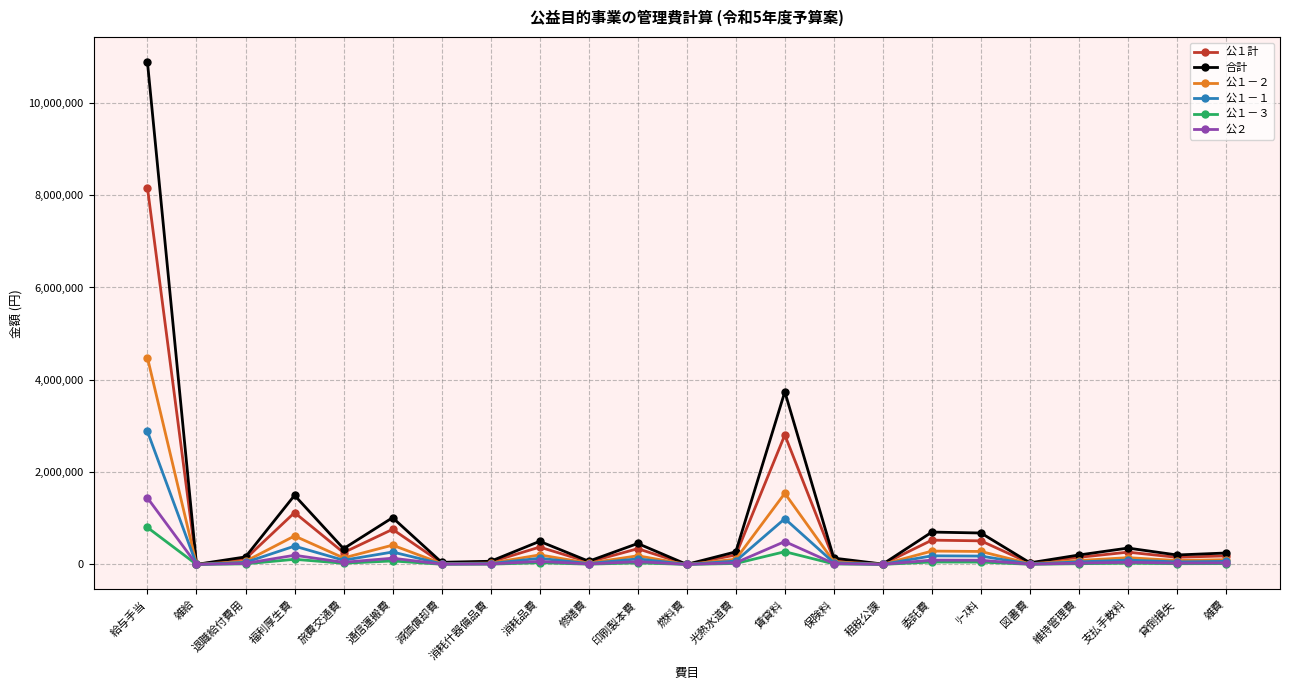

How many distinct data groups are displayed?

6